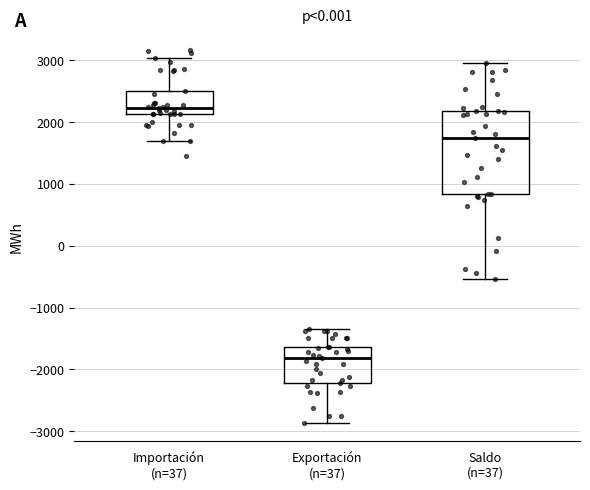

Where does the lower whisker of the box for Exportación (n=37) end on the y-axis? The values are not printed on the chart, so give them approximately, as read against the axis.

-2900